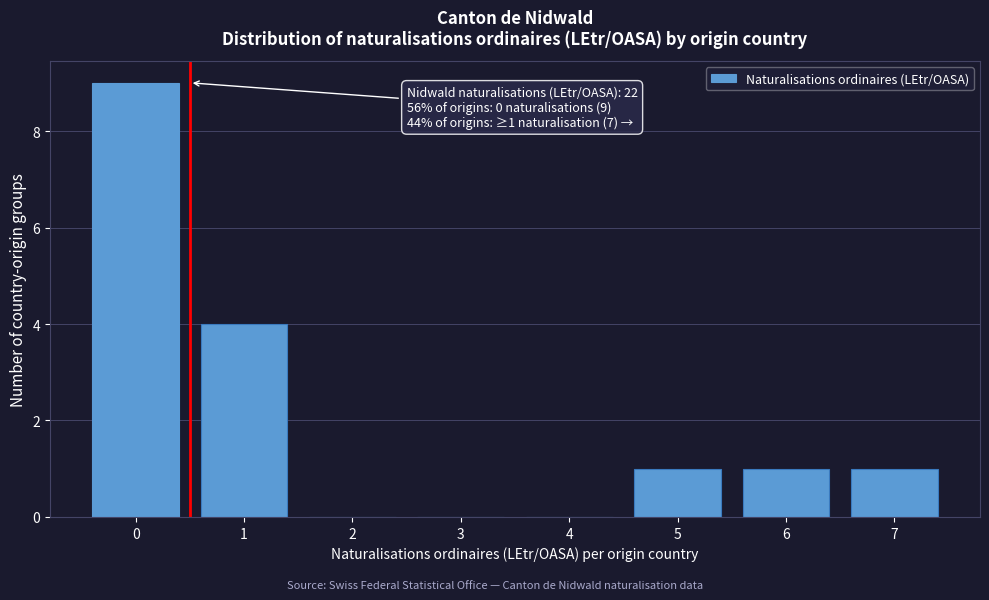

Reading right to left, extract all data points from this chart.

7=1	6=1	5=1	4=0	3=0	2=0	1=4	0=9